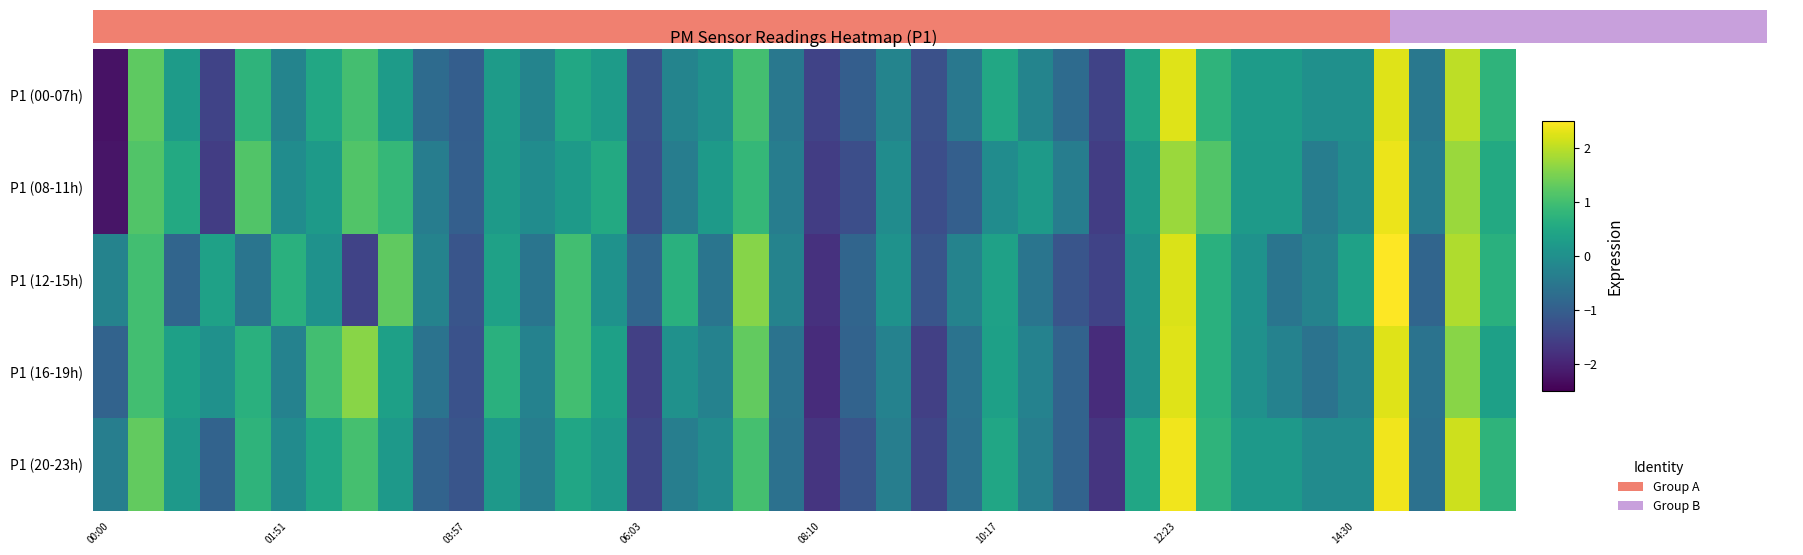

True or false: P1 (16-19h) has a value of 0.5 at 10:17.

False